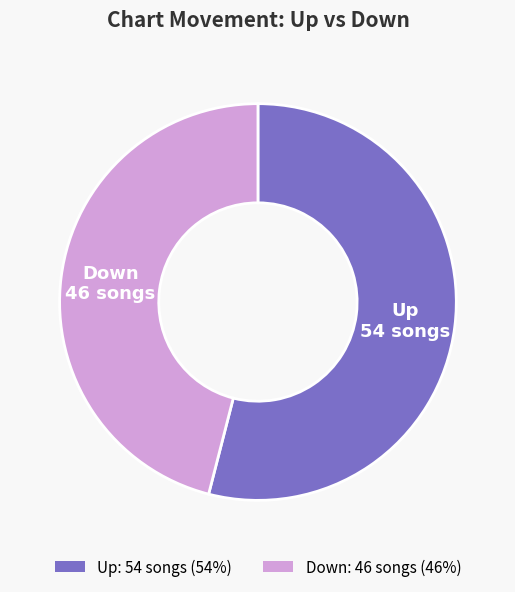

What is the majority slice?

Up